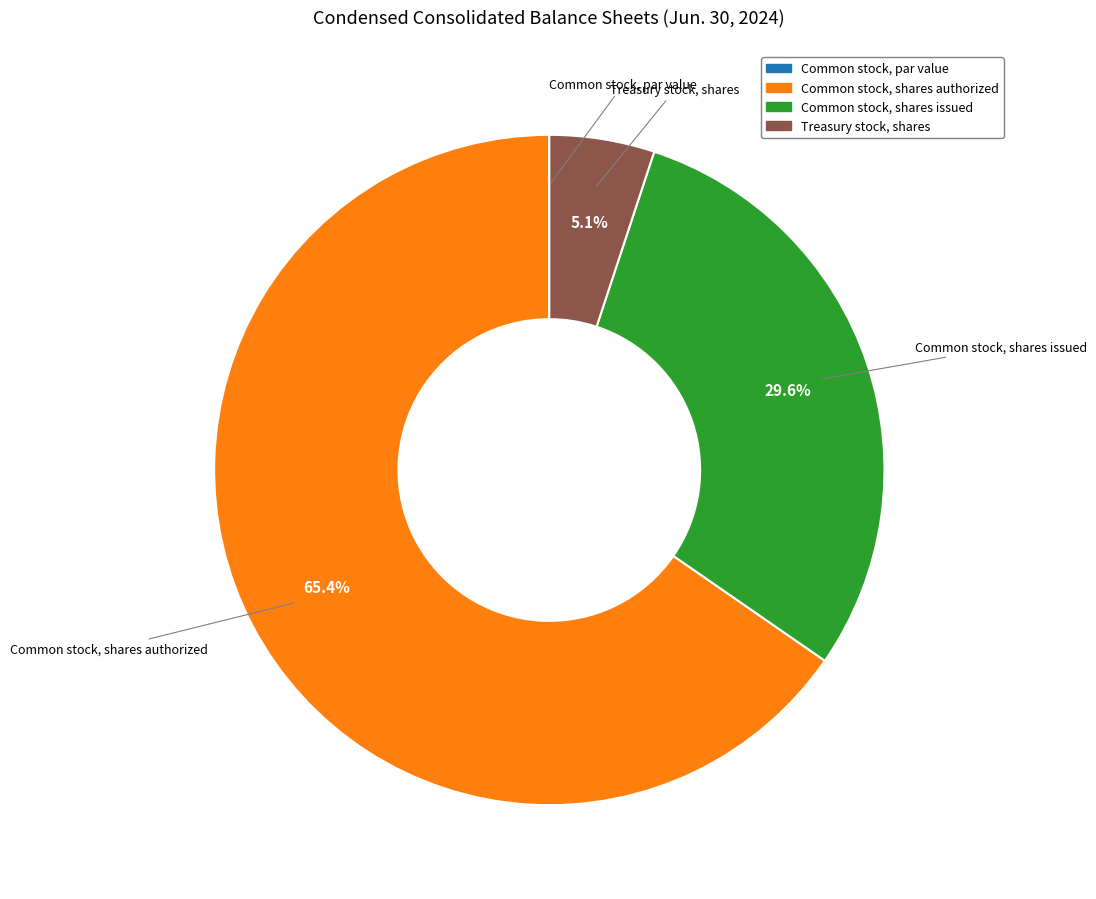

Which category accounts for the majority?

Common stock, shares authorized